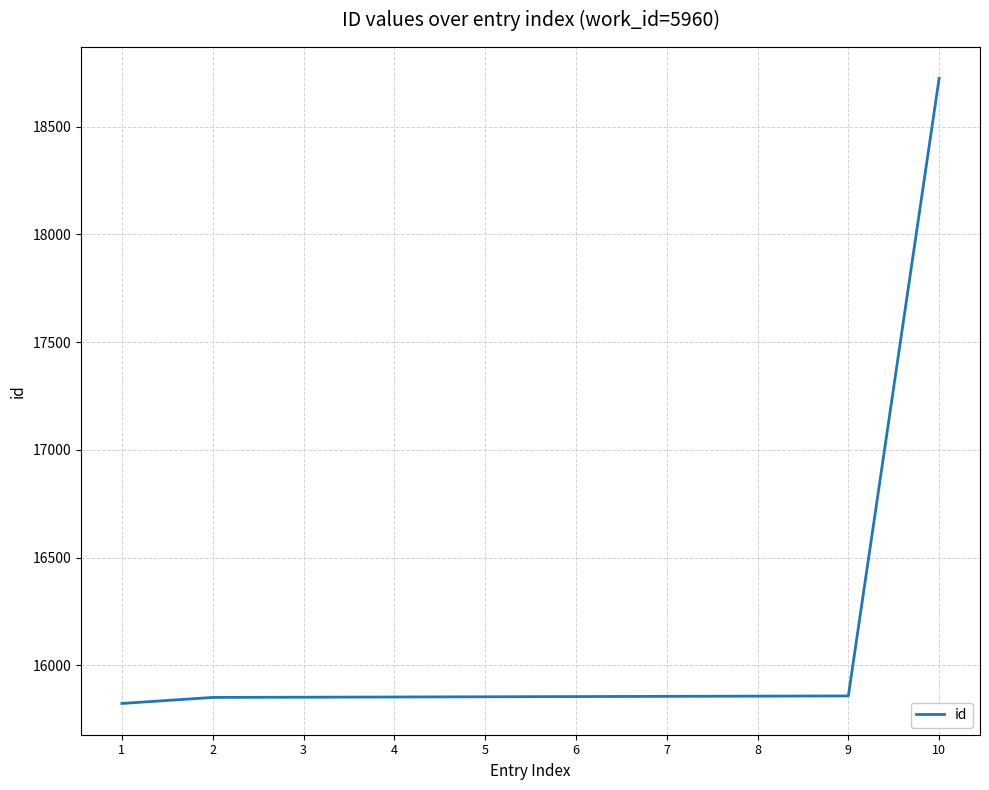

Which label corresponds to the largest value in the chart?

10